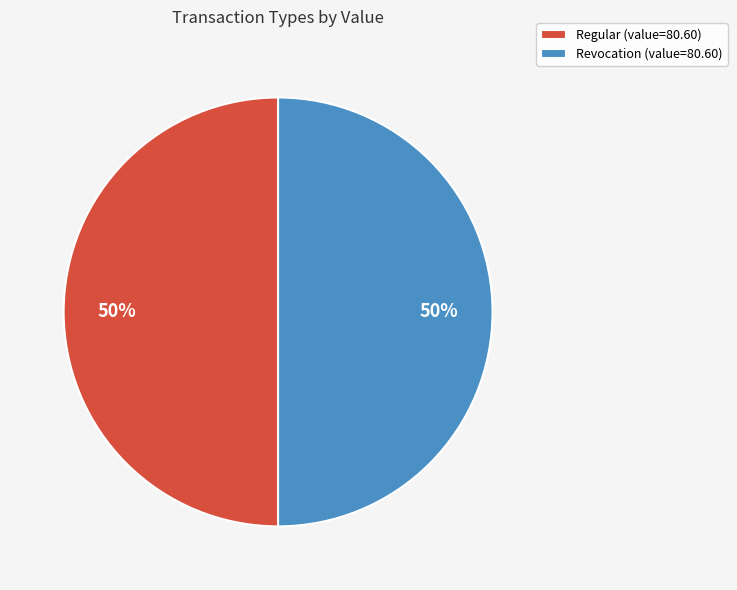

Is the sum of Revocation (value=80.60) and Regular (value=80.60) greater than half?

Yes